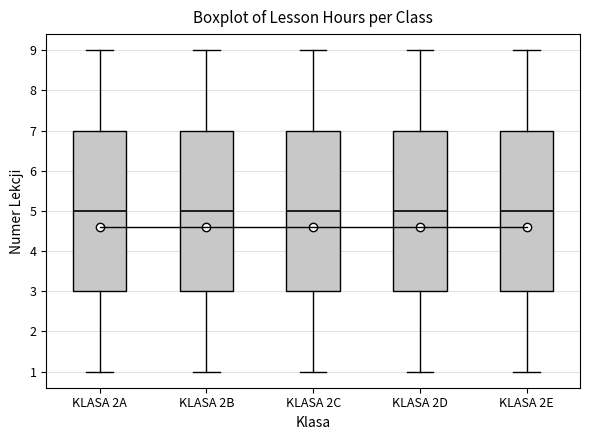

Where does the upper whisker of the box for KLASA 2A end on the y-axis? The values are not printed on the chart, so give them approximately, as read against the axis.

9